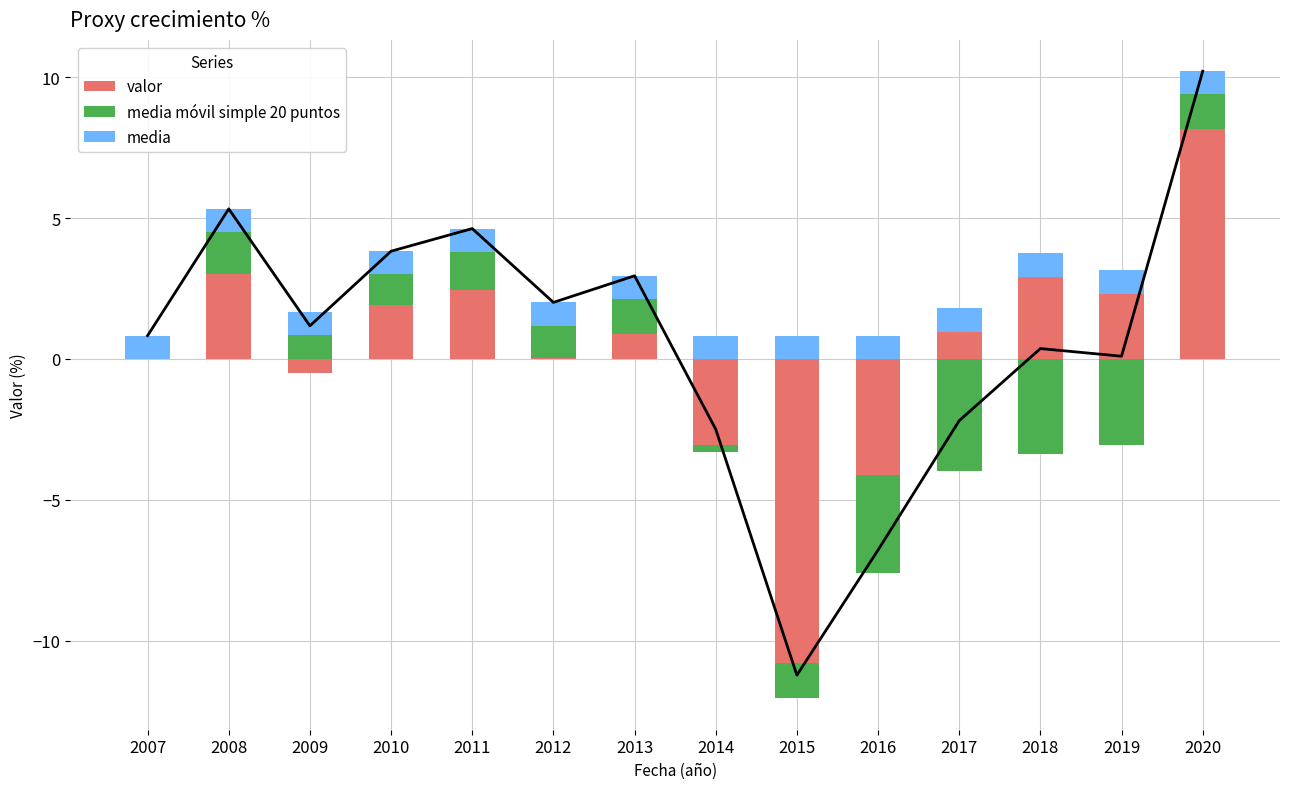

List the series in order of their peak value, lowest first.

media, media móvil simple 20 puntos, valor